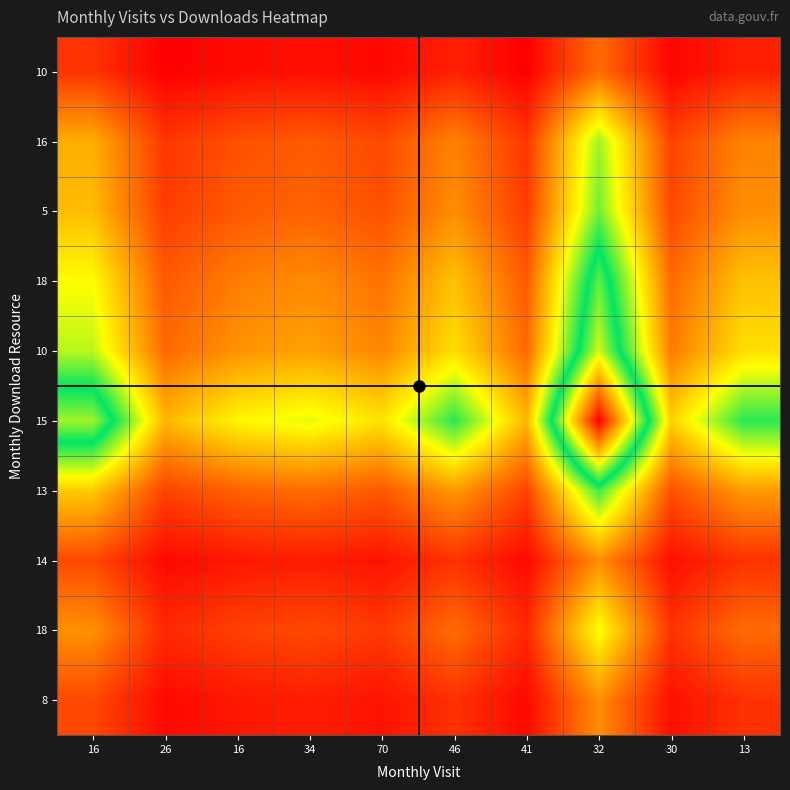

What is the total value across all series at 30?

1.0